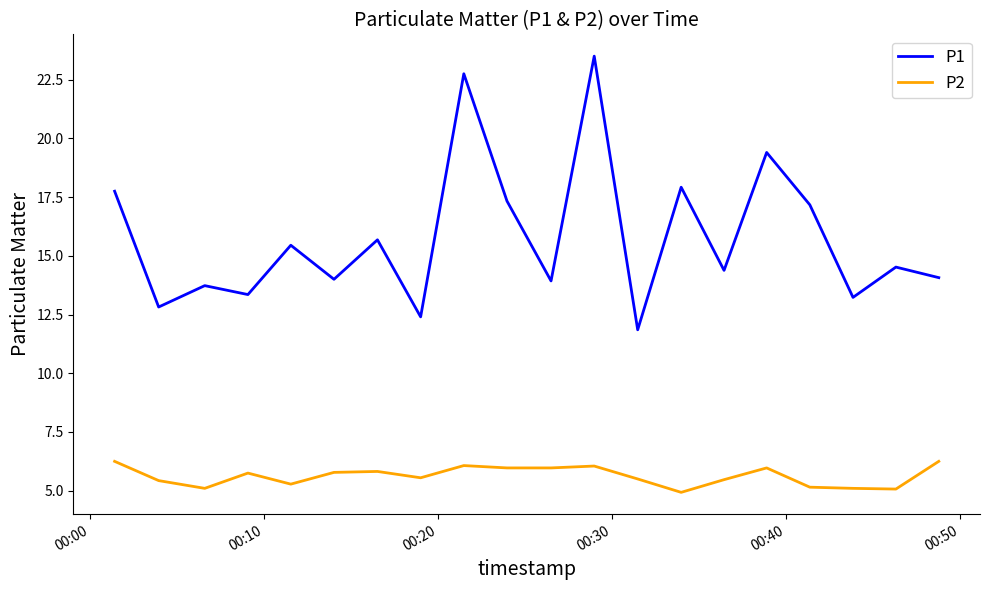

What is the highest value of the P1 series?

23.5